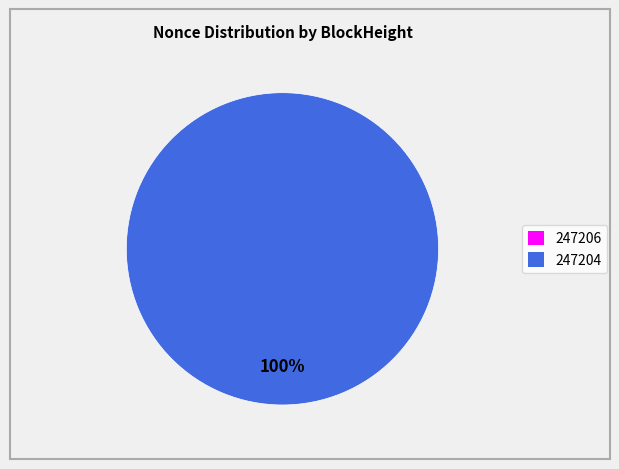

The 247206 slice represents 0% of the pie. True or false?

True